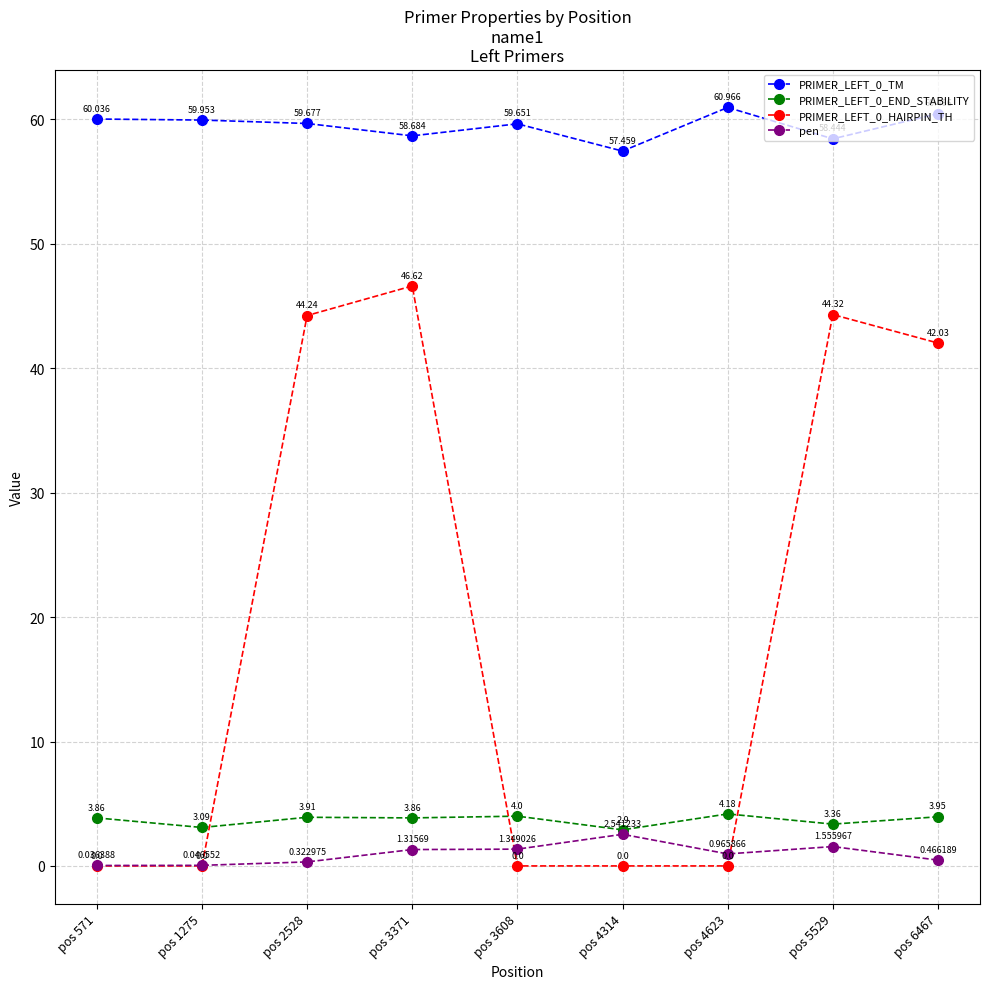

What is the value of the PRIMER_LEFT_0_END_STABILITY point at the 5th from the left?

4.0